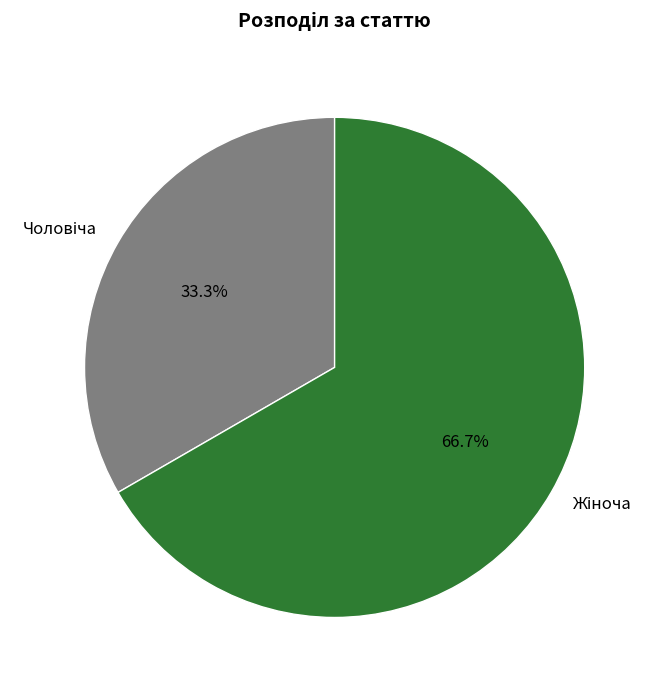

Does any single category account for the majority?

Yes